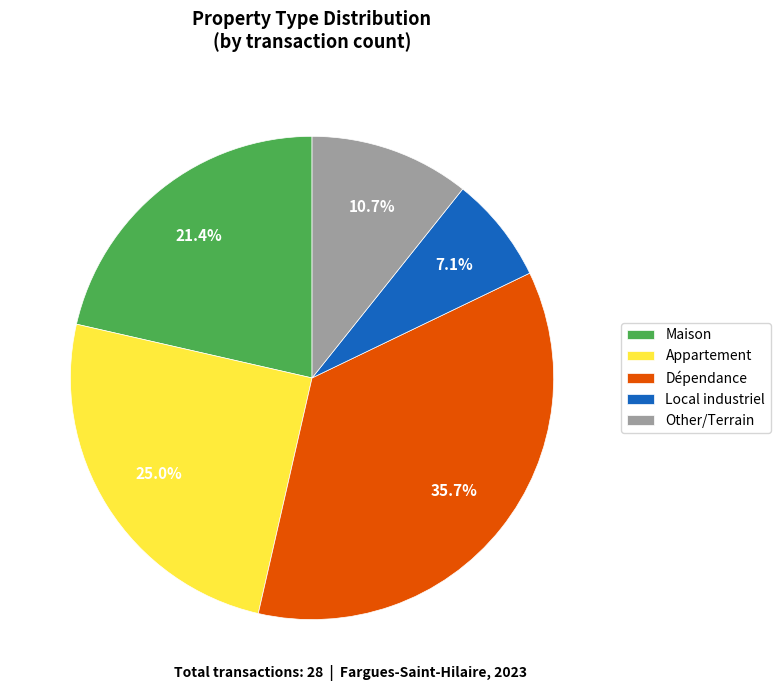

How much of the chart is everything except Maison?

78.6%